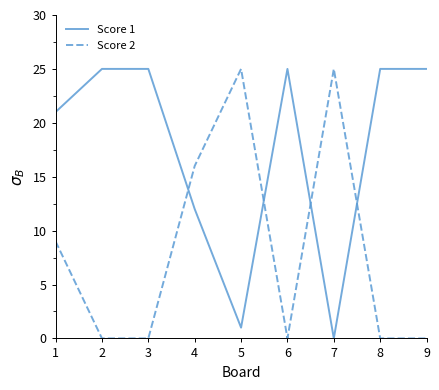

After their last crossing, which series has the higher values: Score 2 or Score 1?

Score 1